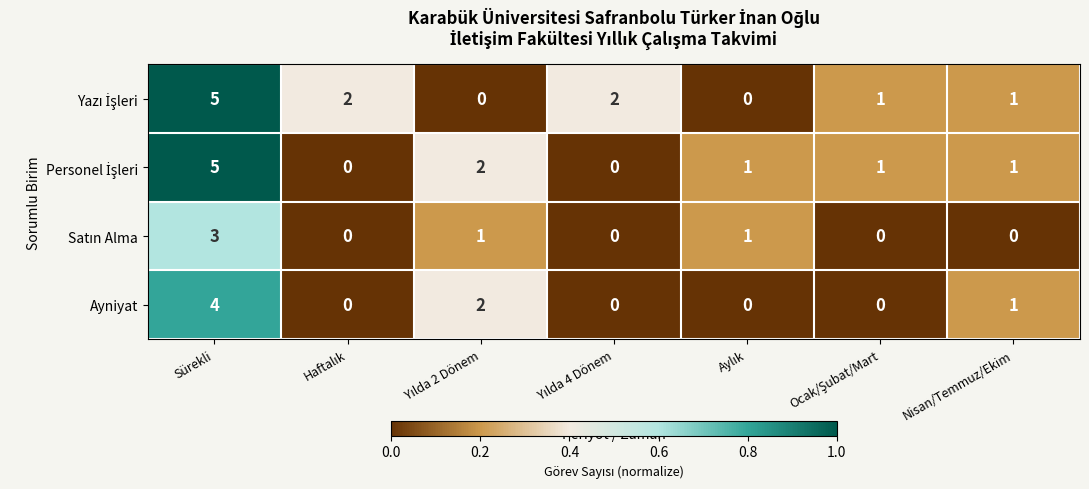

What is the total value across all series at Nisan/Temmuz/Ekim?

3